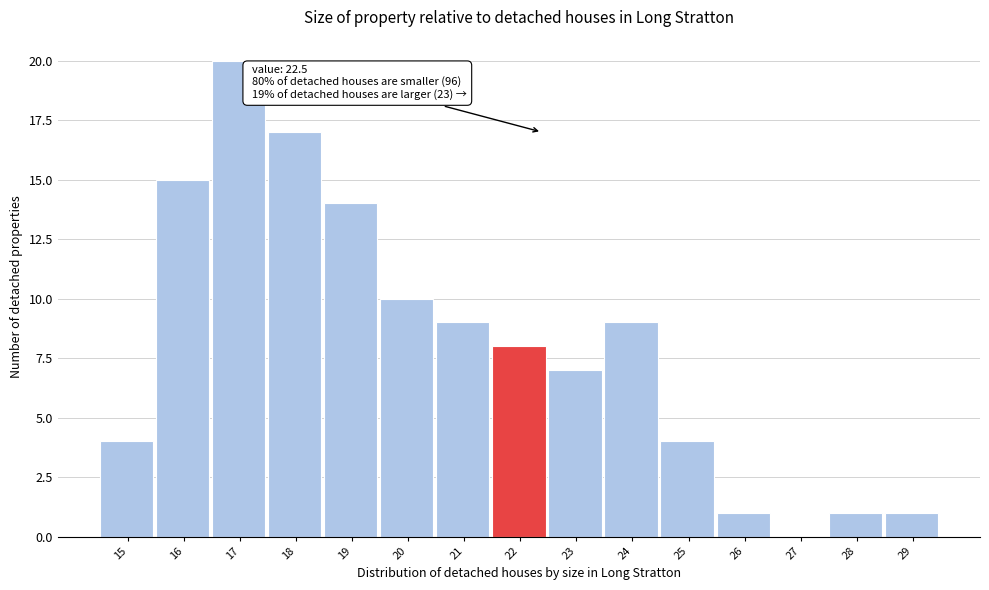

Reading left to right, transcribe all the data shown in this chart.

15=4	16=15	17=20	18=17	19=14	20=10	21=9	22=8	23=7	24=9	25=4	26=1	27=0	28=1	29=1